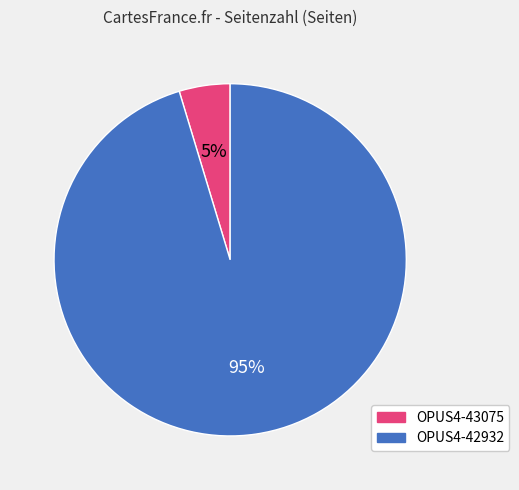

Count the number of slices in the pie.

2